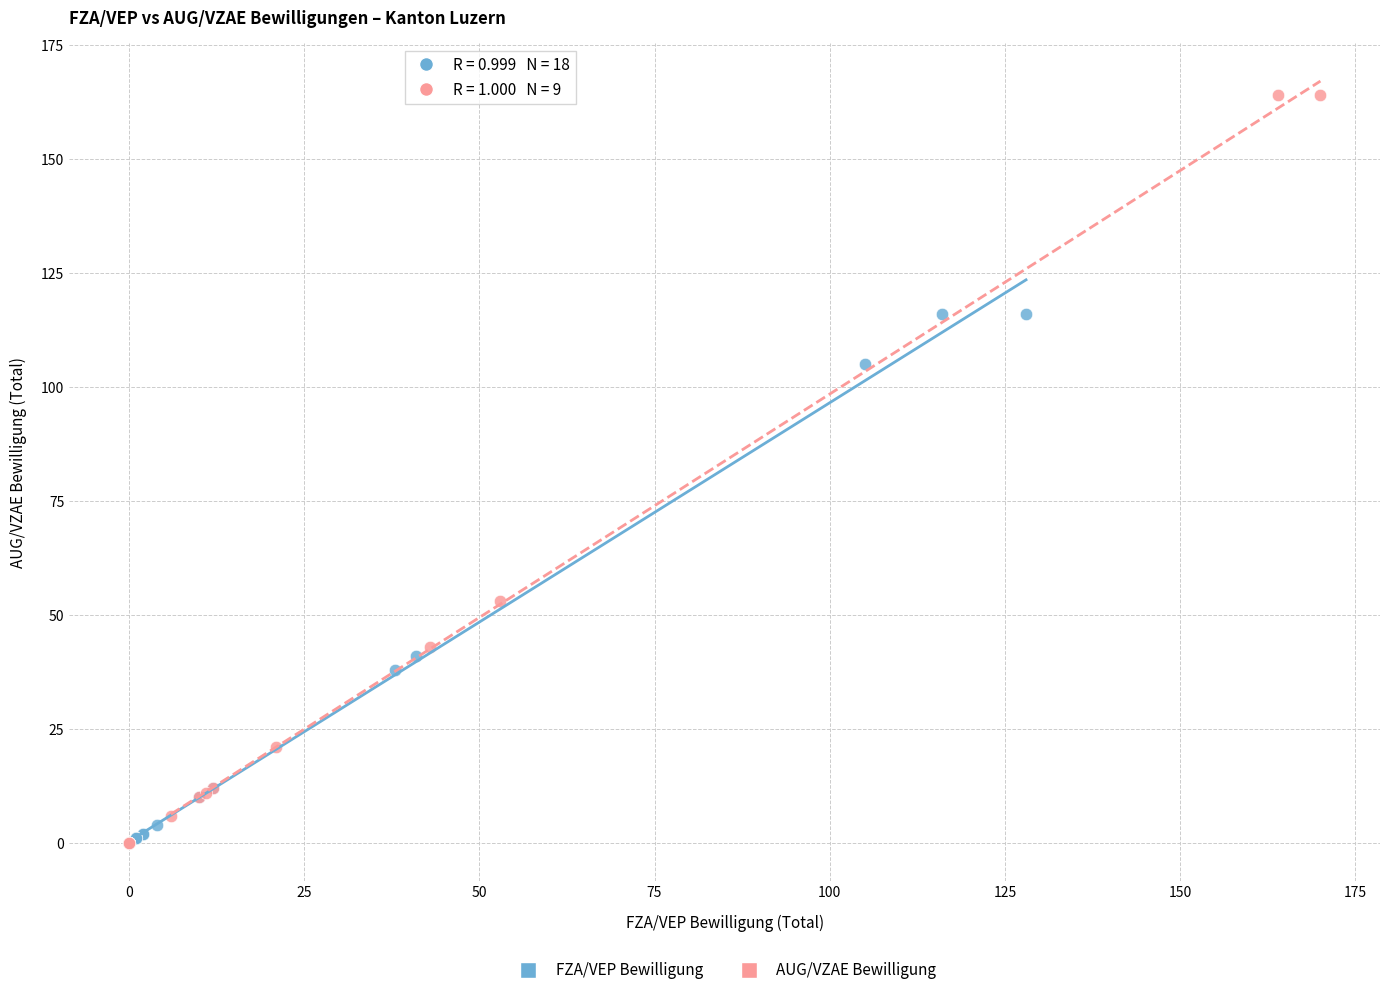

Which series has the largest Y range (max minus min)?

AUG/VZAE Bewilligung